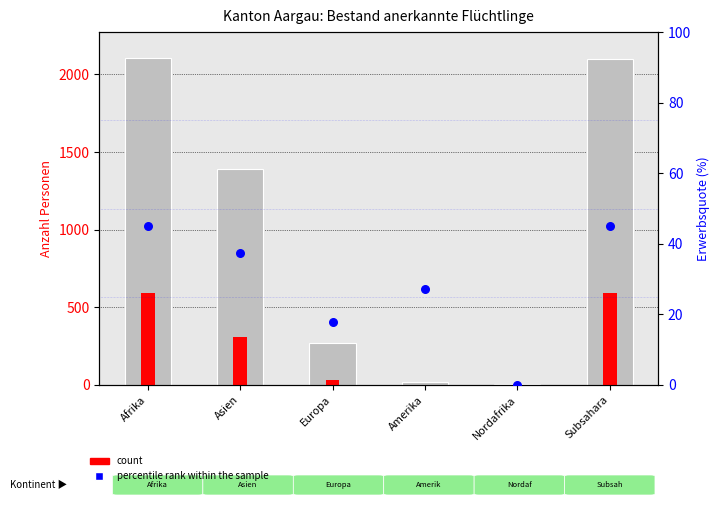

Which series has the widest spread of Y values?

Total